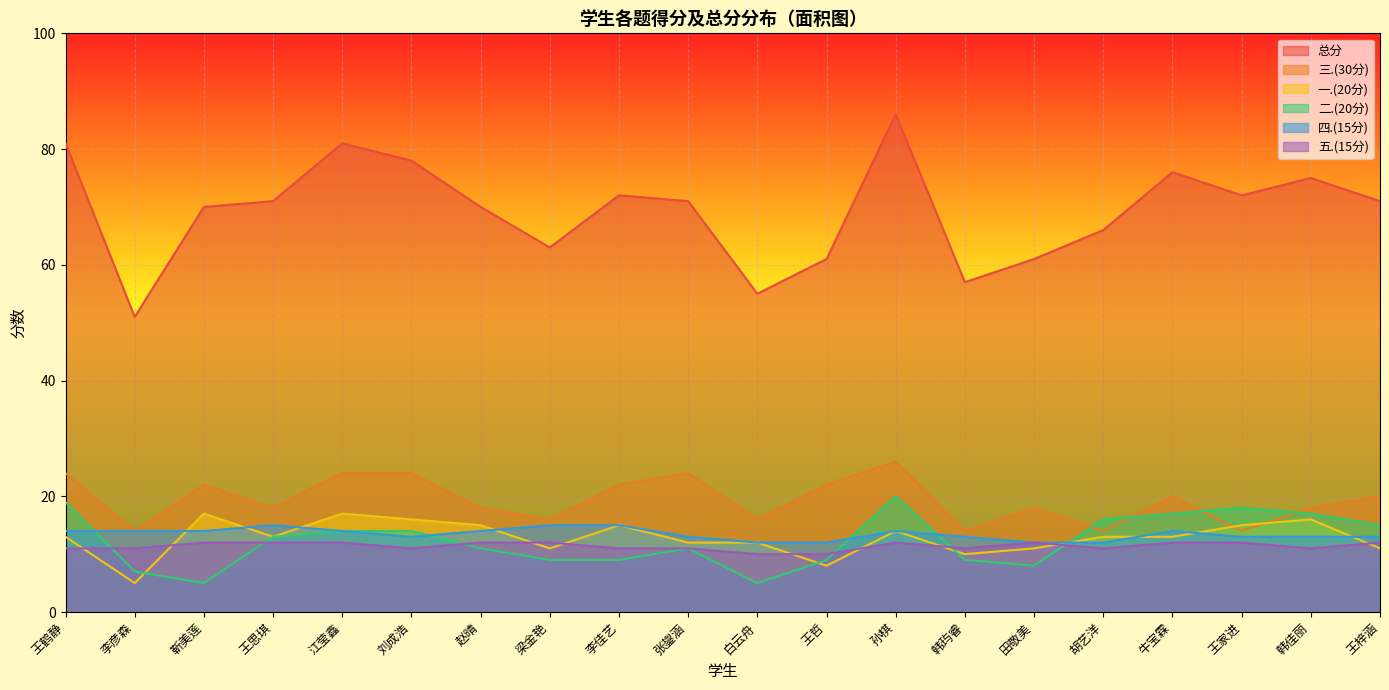

At which category is the sum across all series the highest?

孙棋